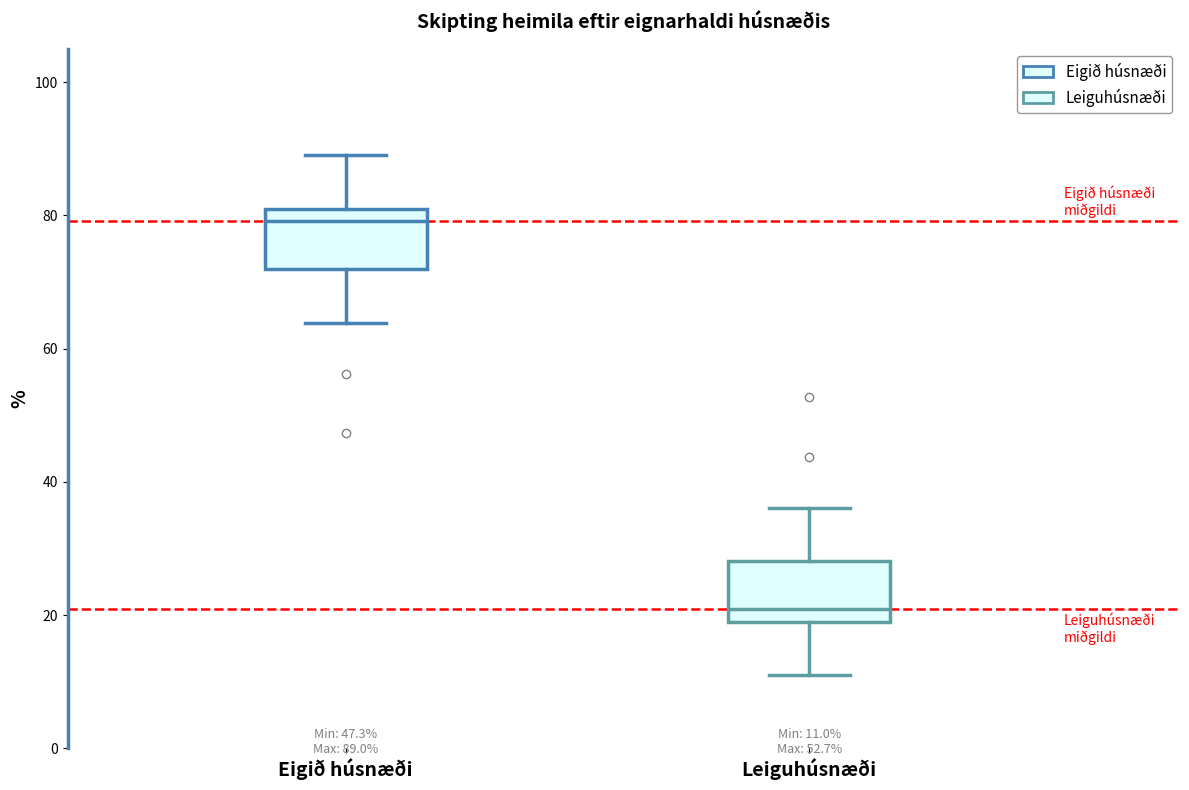

Which box has the highest median line?

Eigið húsnæði